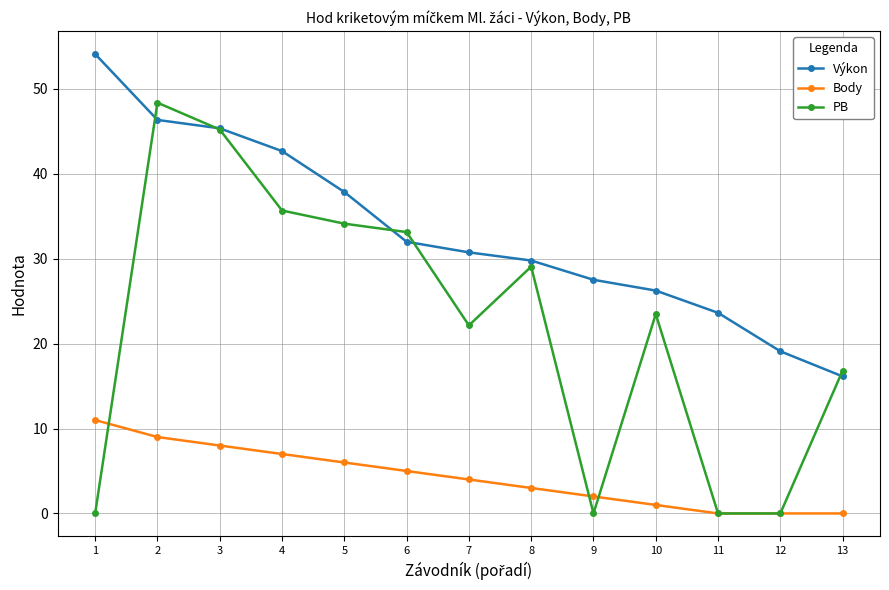

What is the value of the PB point at the 3rd from the left?

45.2